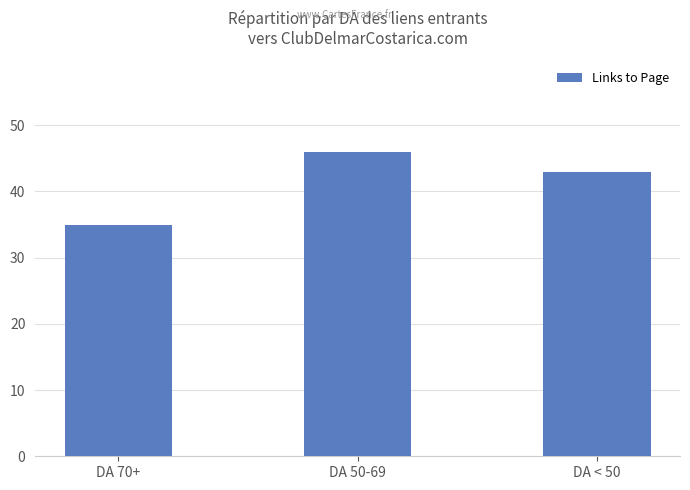

What is the difference between the values at DA 50-69 and DA 70+?

11